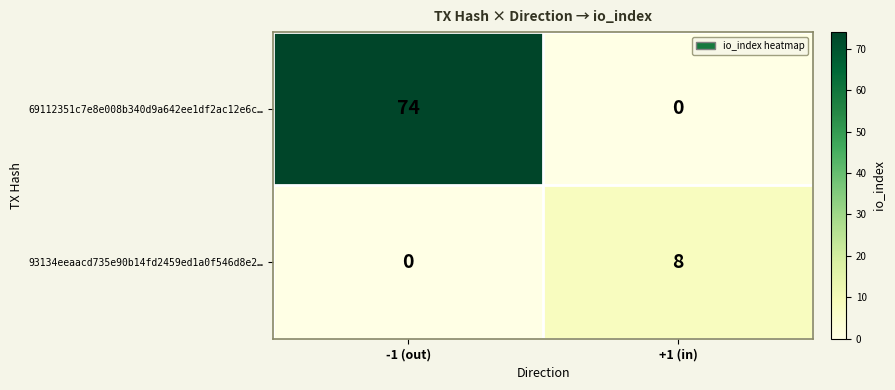

What is the maximum value shown in the chart?

74